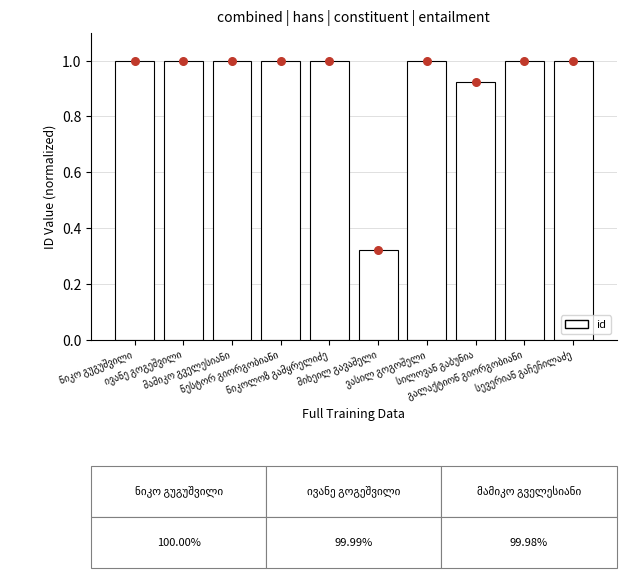

Which has a higher value, ნიკოლოზ გამყრელიძე or მიხეილ გავაშელი?

ნიკოლოზ გამყრელიძე